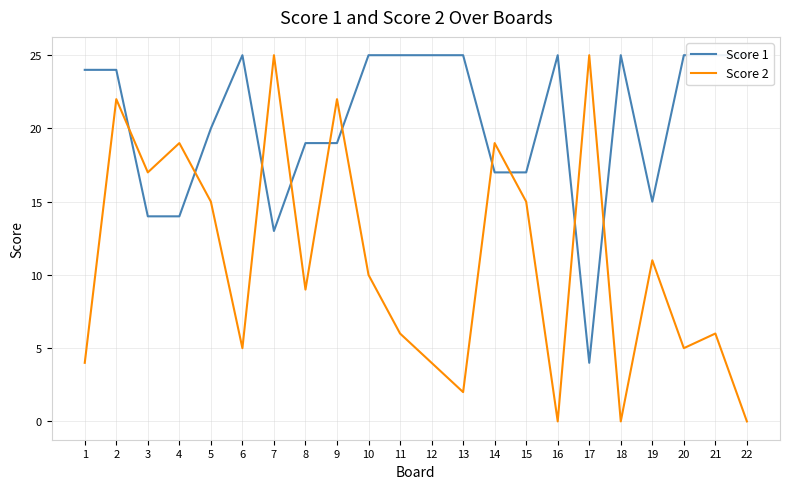

True or false: Score 1 has a value of 13 at 1.

False